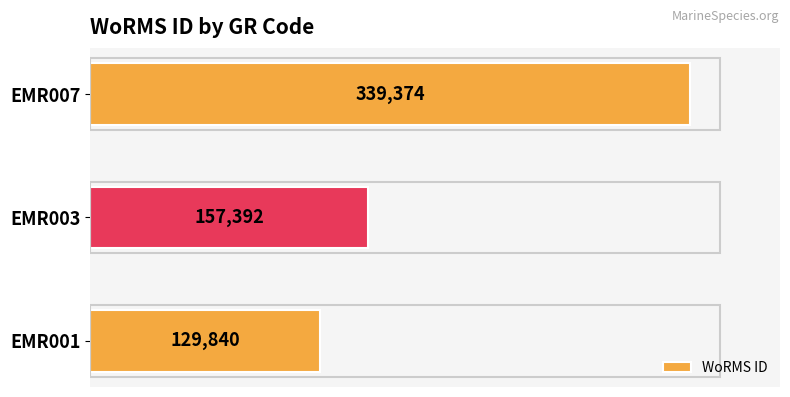

How many data points are less than 157392?

1